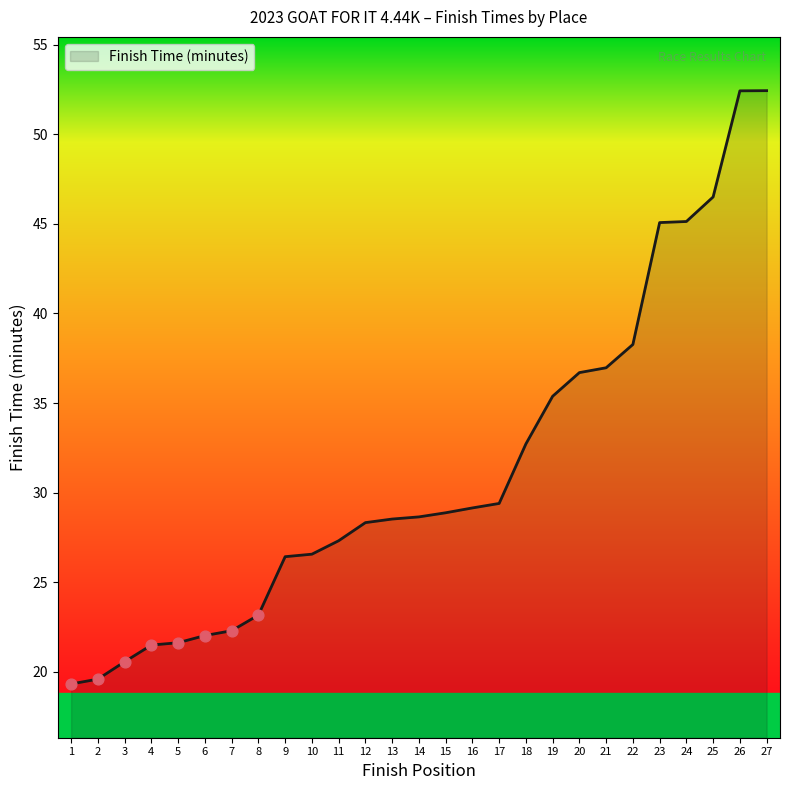

What is the change in value from 6 to 14?

+6.6